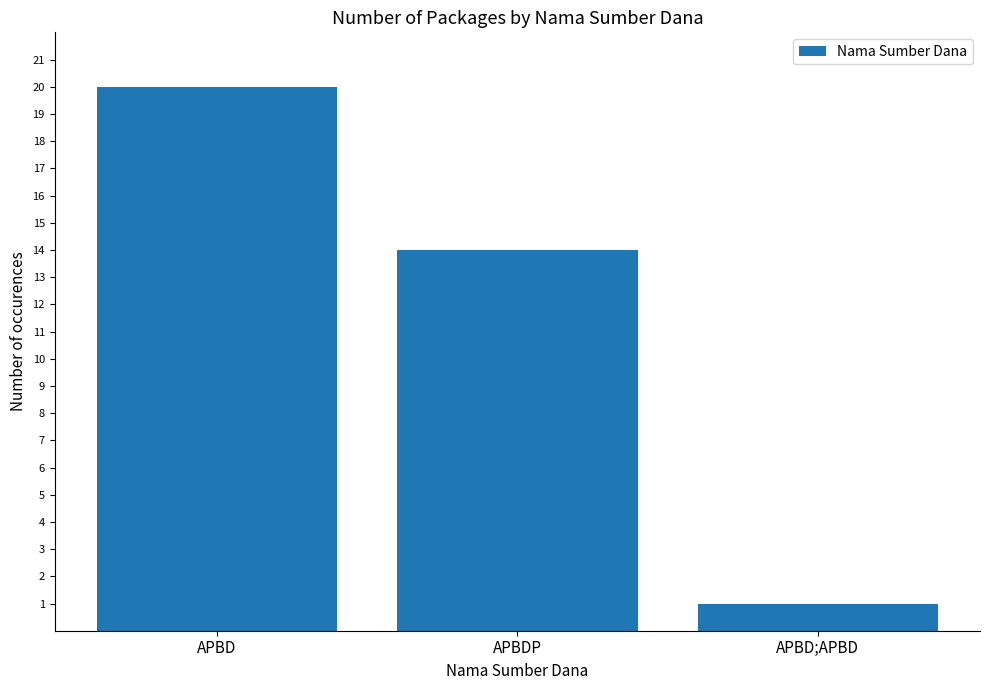

The chart shows a value of 20 at APBD. True or false?

True